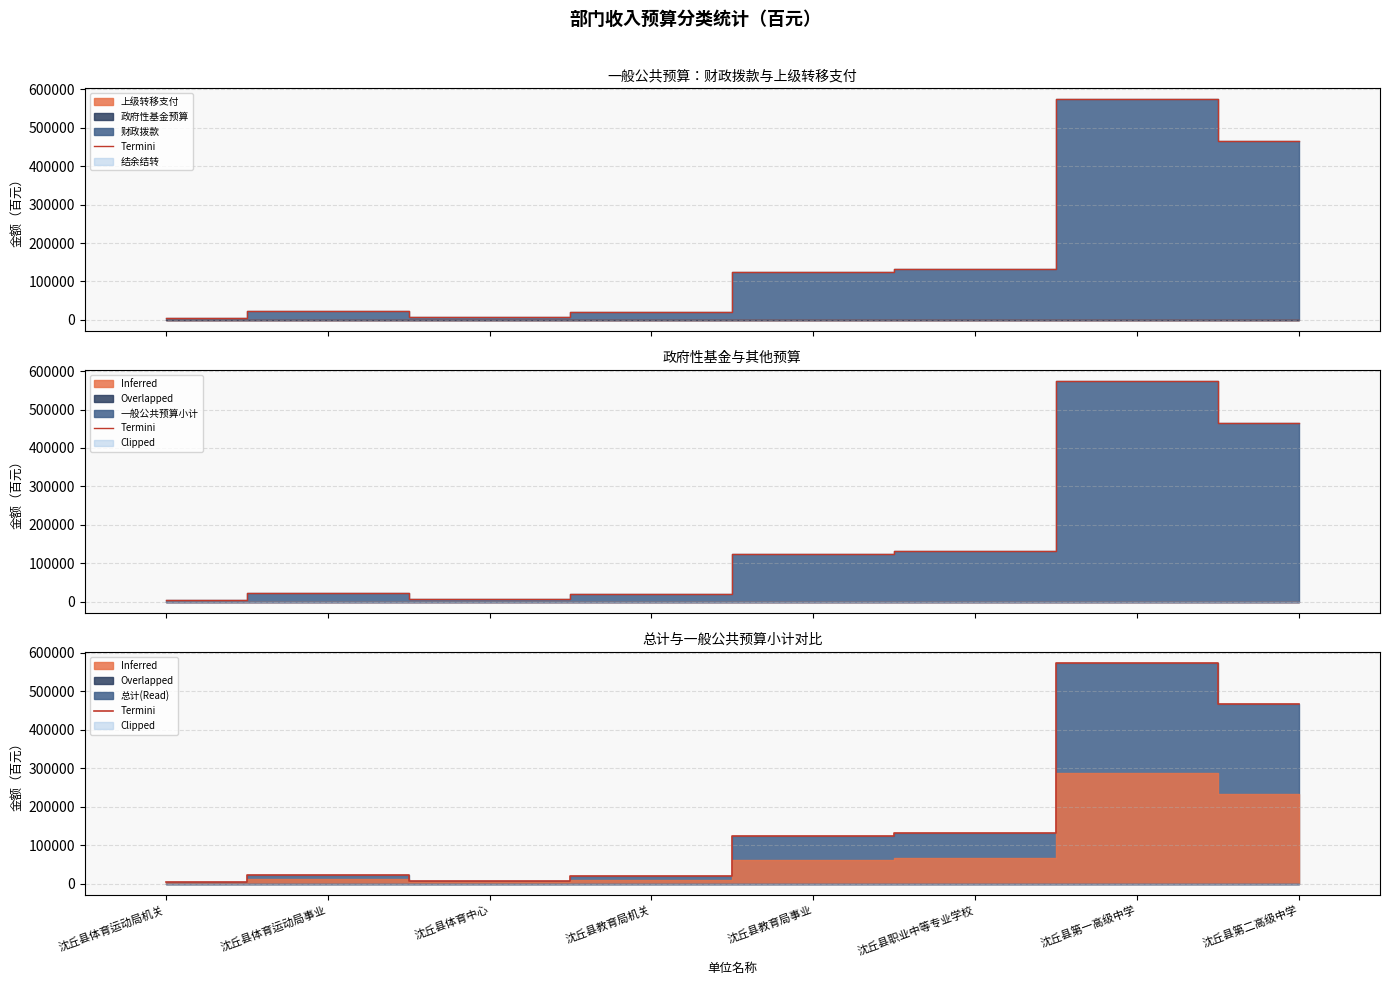

What is the average value?

169018.7